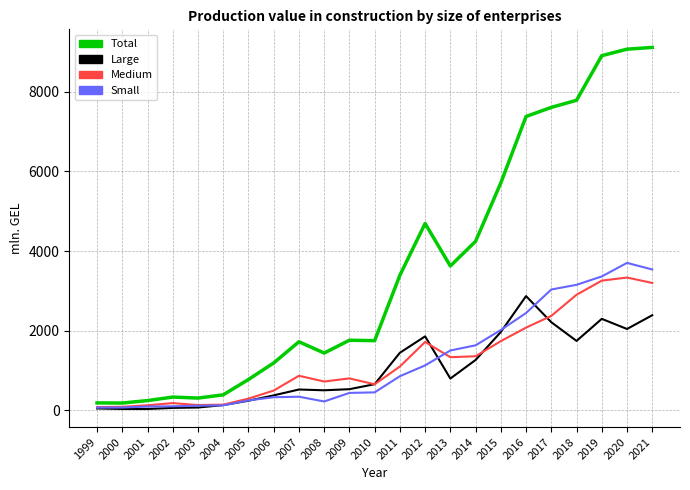

What are all the series names shown in the legend?

Total, Large, Medium, Small